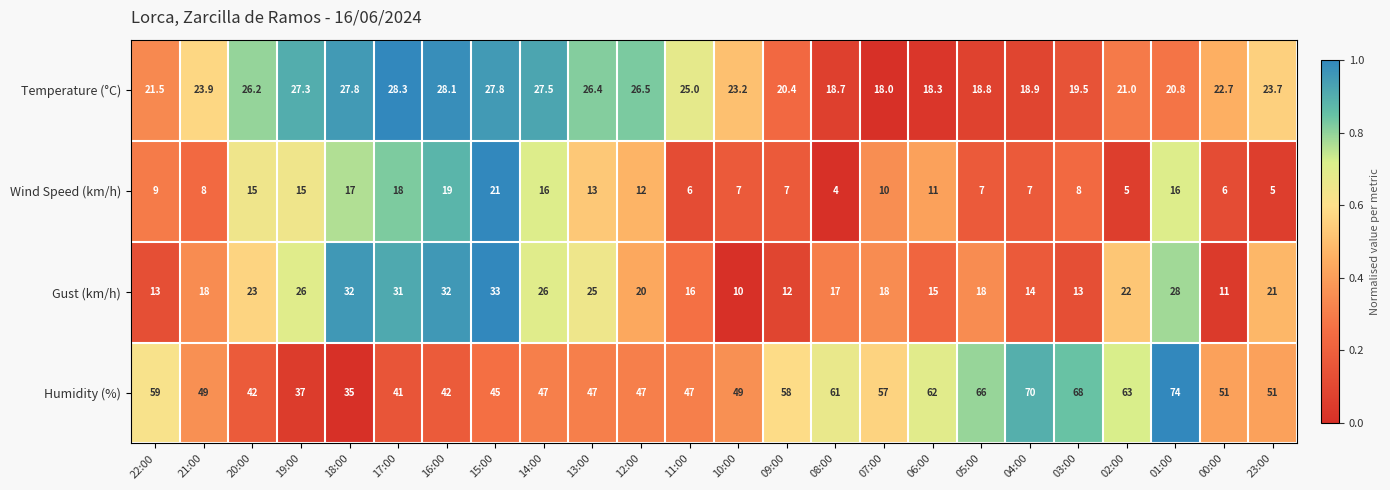

What is the maximum value shown in the chart?

74.0